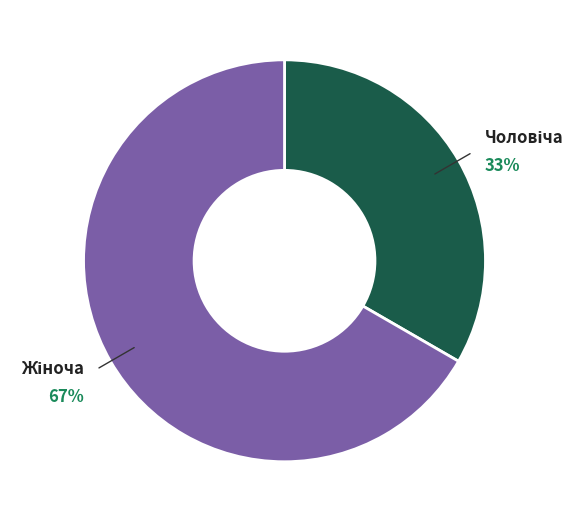

How many slices are in this pie chart?

2